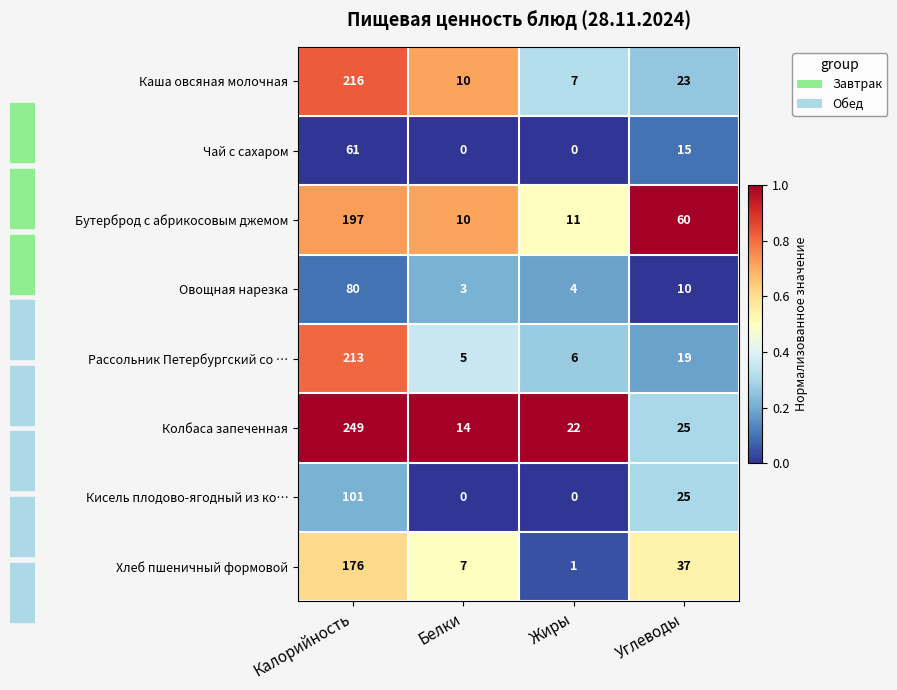

Which label corresponds to the largest value in the chart?

Калорийность